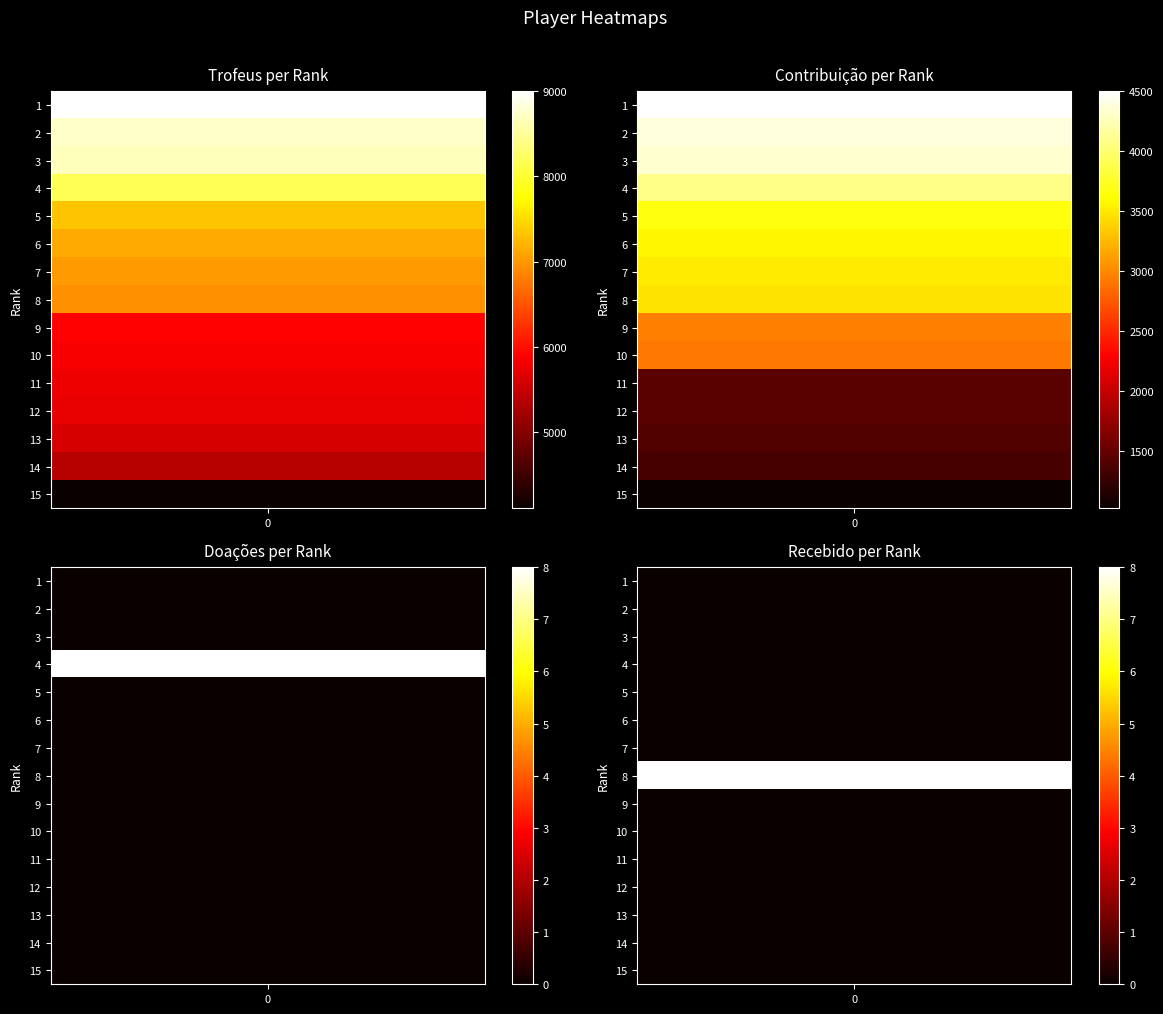

Which series changed the most between 1 and 3?

Troféus